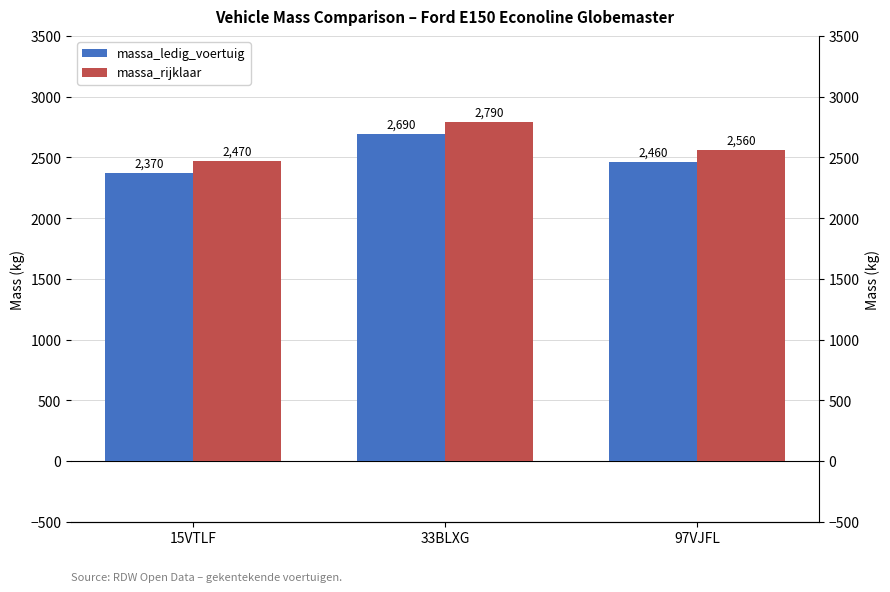

The massa_ledig_voertuig series shows 935 at 15VTLF. True or false?

False